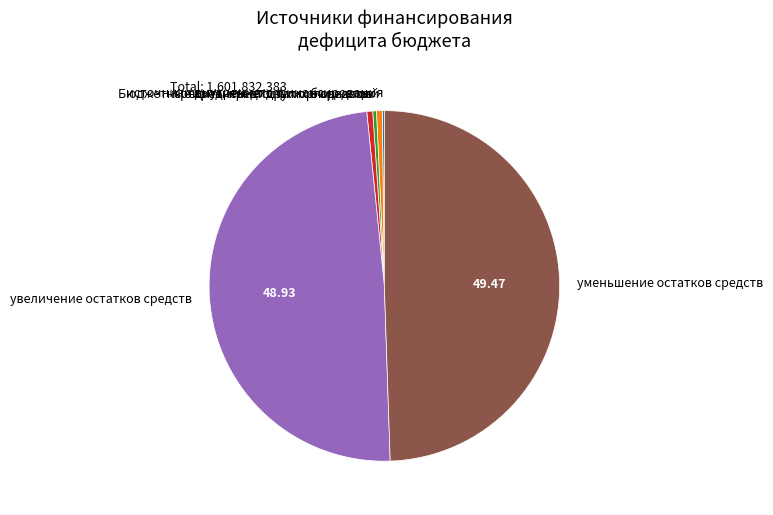

Is it true that уменьшение остатков средств is 62% of the pie?

False